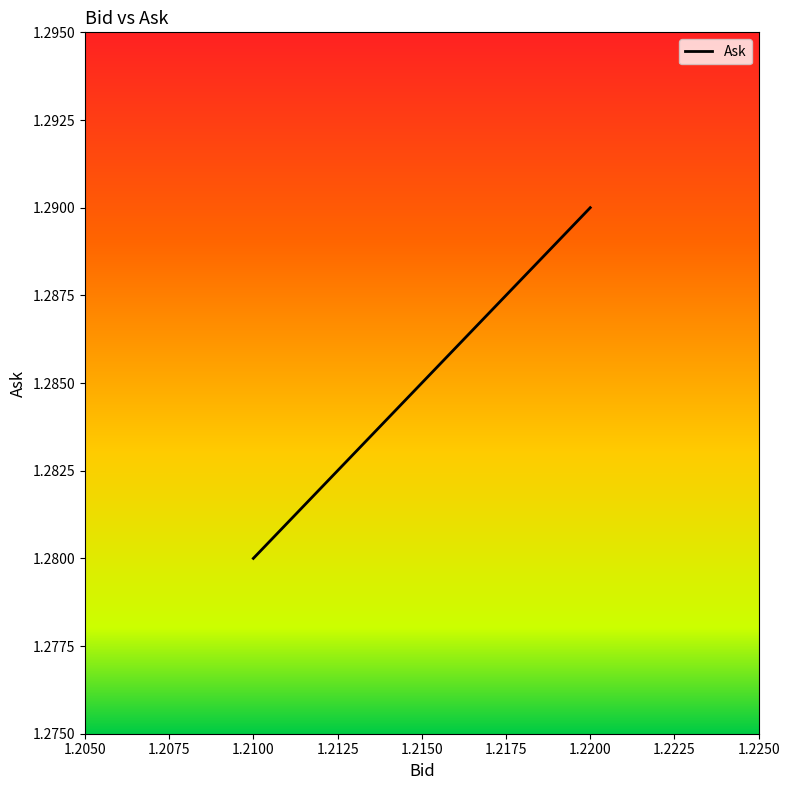

What is the value of the 2nd point from the left?

1.3